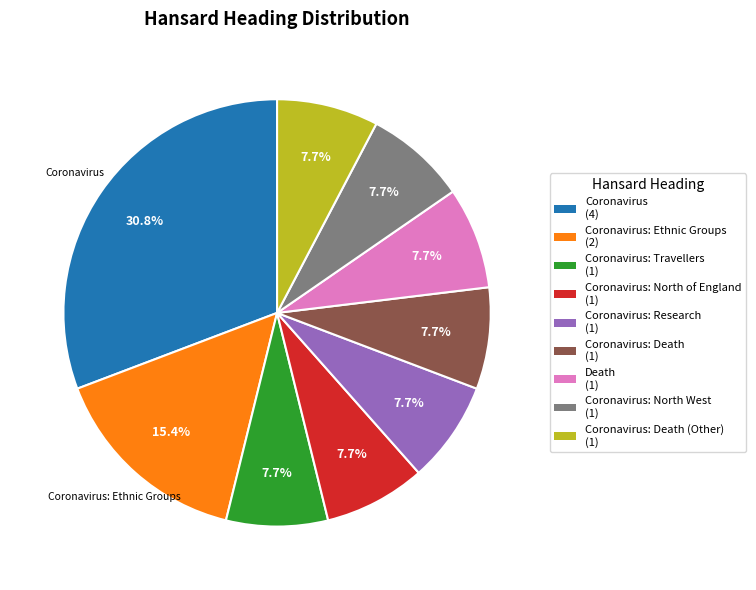

Count the number of slices in the pie.

9